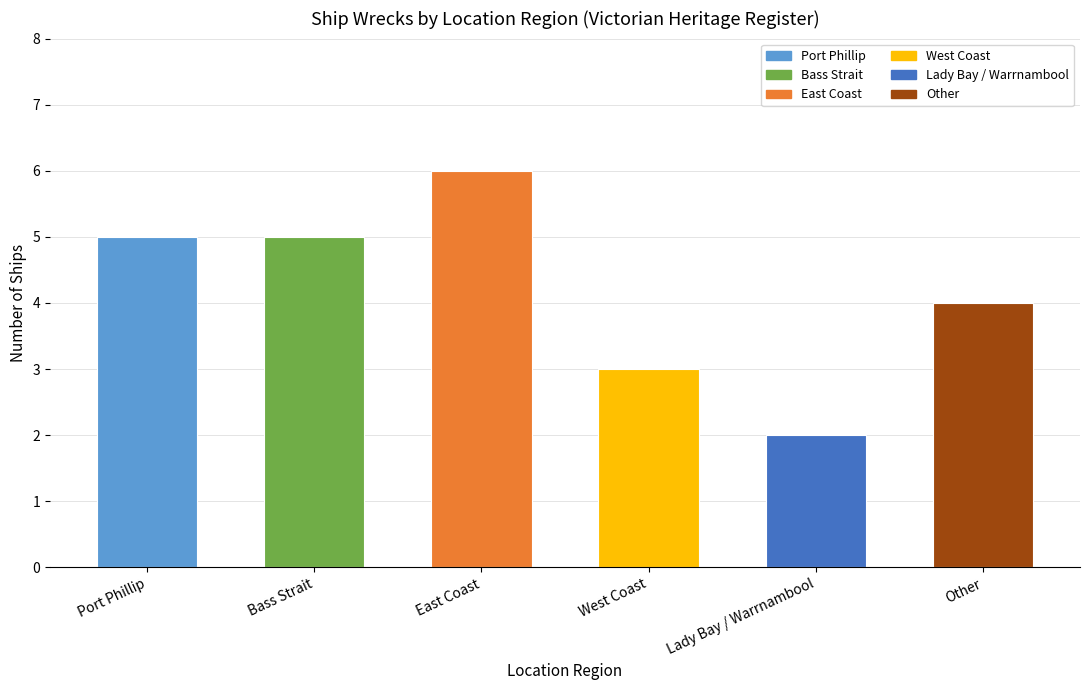

Count the values in the range 3 to 5.

4